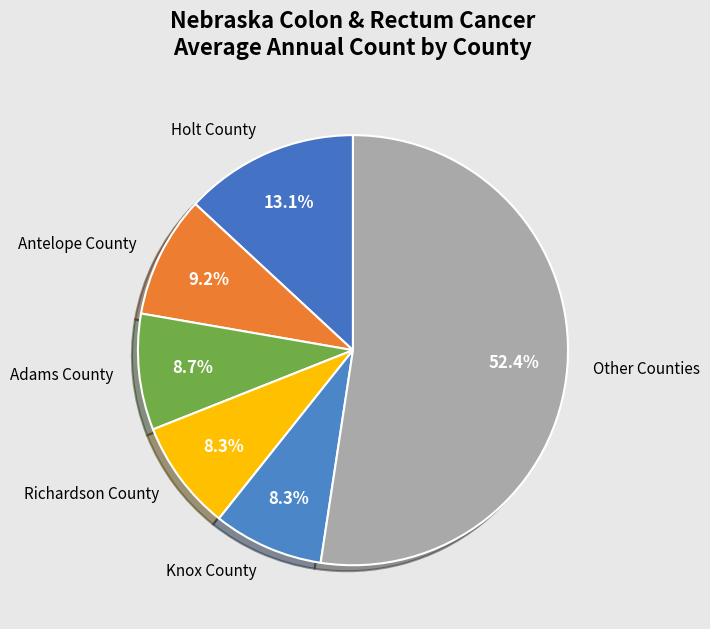

What is the ratio of the value at Antelope County to the value at Holt County?

0.7